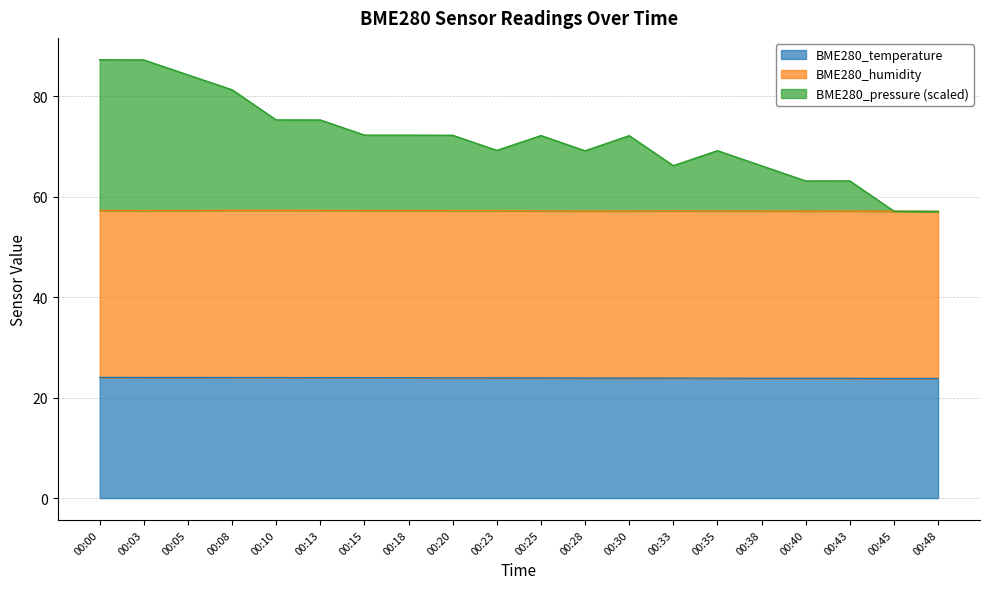

What is the total value across all series at 00:33?

66.2